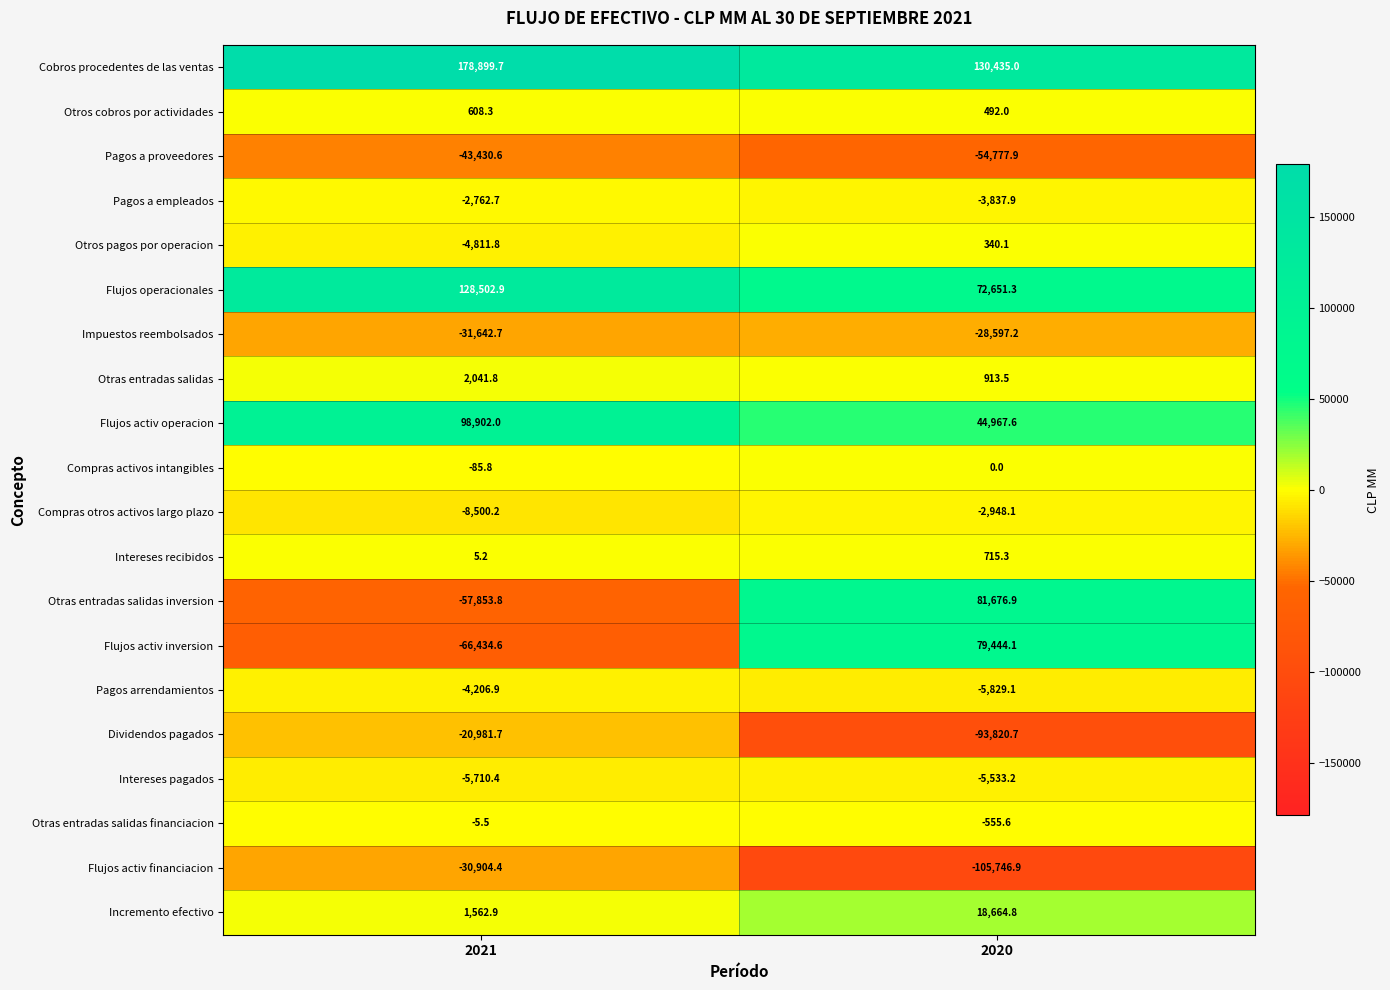

At which label is Compras activos intangibles closest to -42?

2020